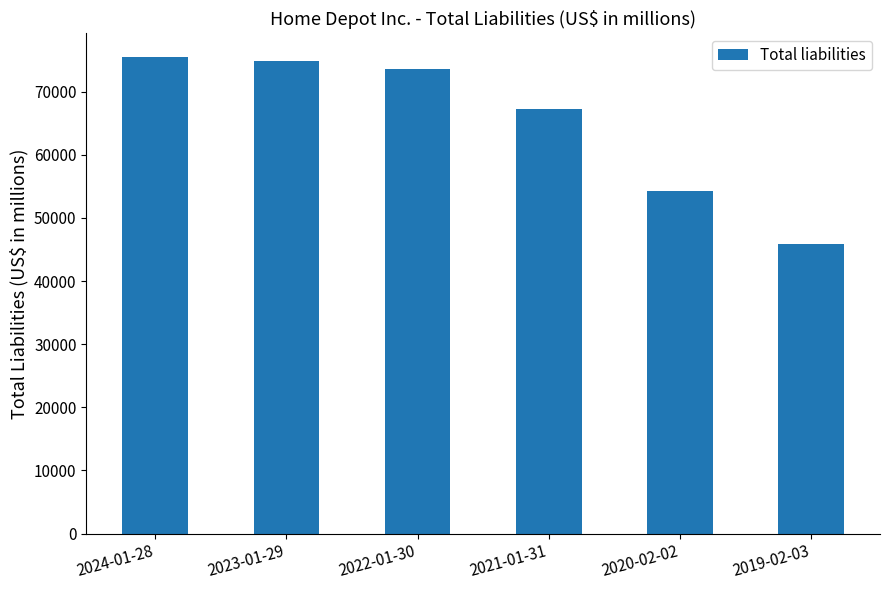

What is the maximum value shown in the chart?

75486